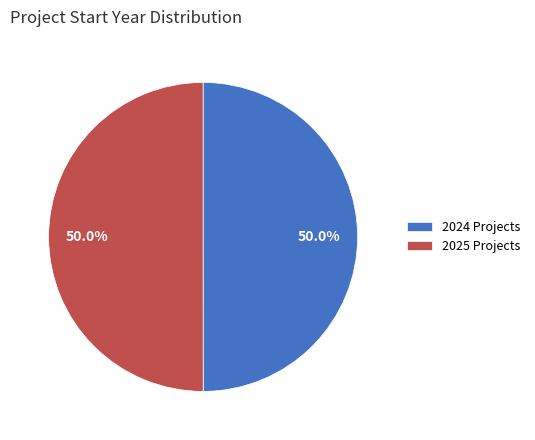

Do 2024 Projects and 2025 Projects together represent more than half of the pie?

Yes